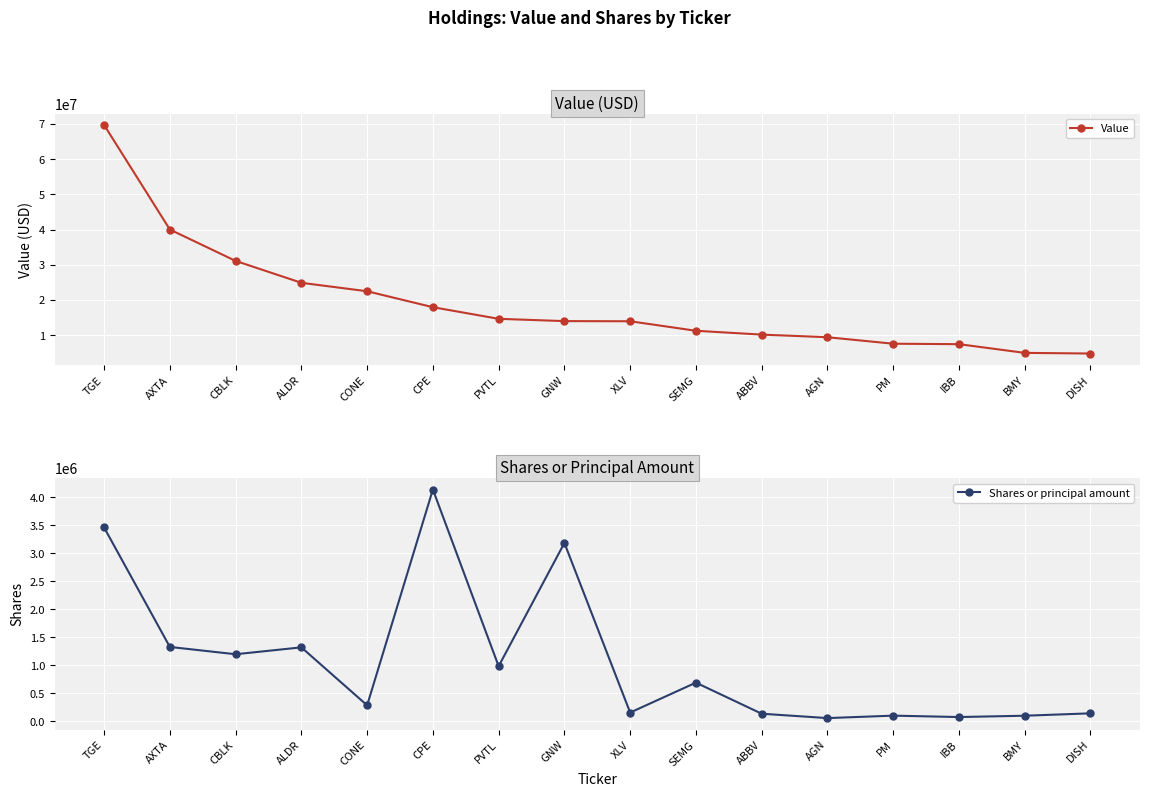

What is the approximate value of Shares or principal amount at BMY, to the nearest 10?

98500